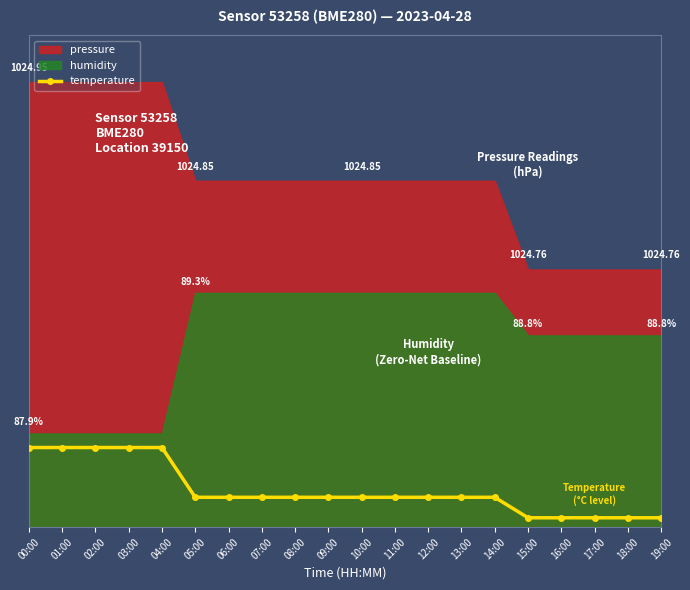

What is the label of the 1st point from the left?

00:00